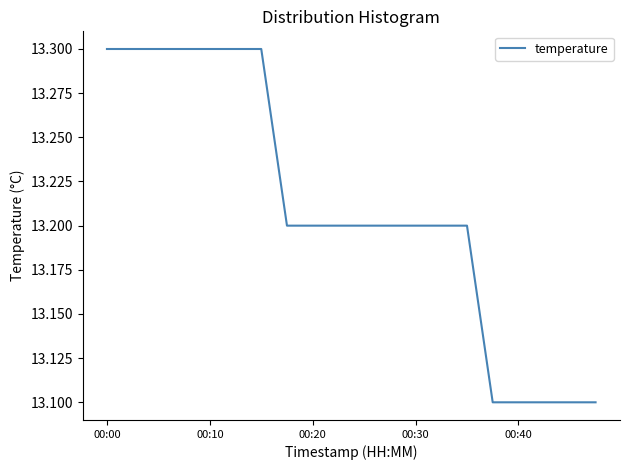

Reading right to left, what are all the values shown in this chart?

13.1	13.1	13.1	13.1	13.1	13.2	13.2	13.2	13.2	13.2	13.2	13.2	13.2	13.3	13.3	13.3	13.3	13.3	13.3	13.3